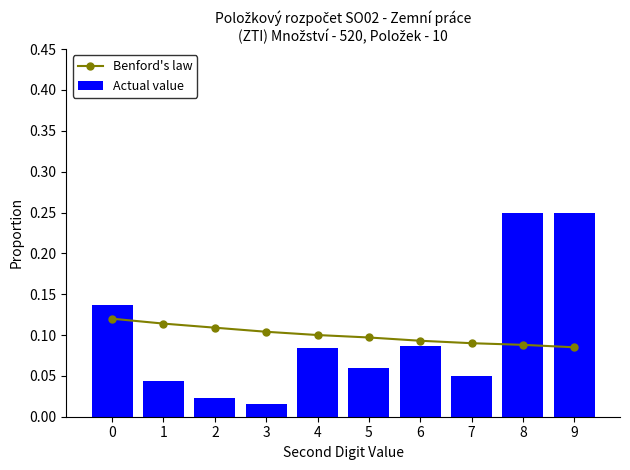

List the series in order of their peak value, highest first.

Actual value, Benford's law